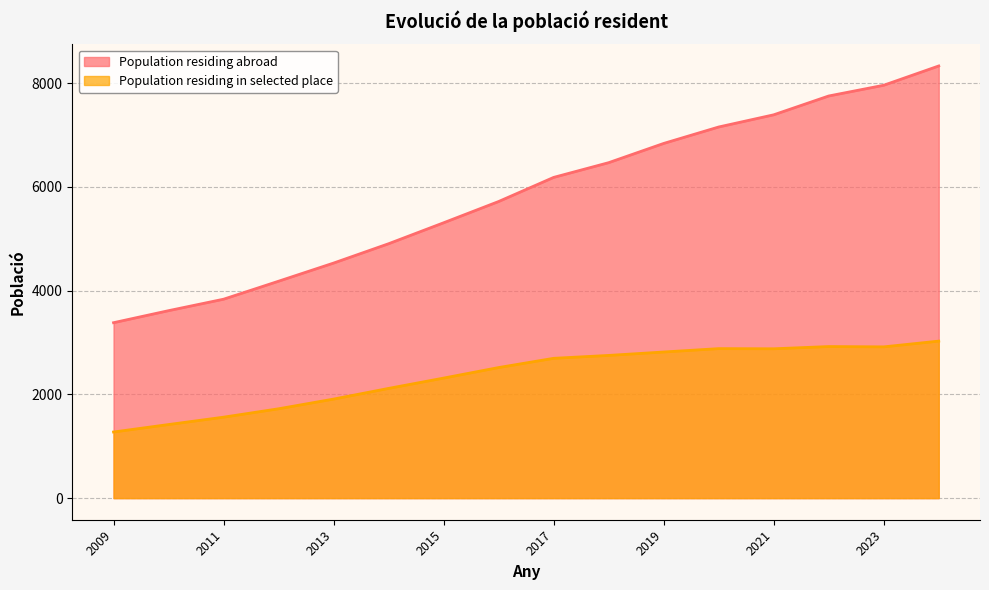

What is the value of the 11th point from the left?

6840